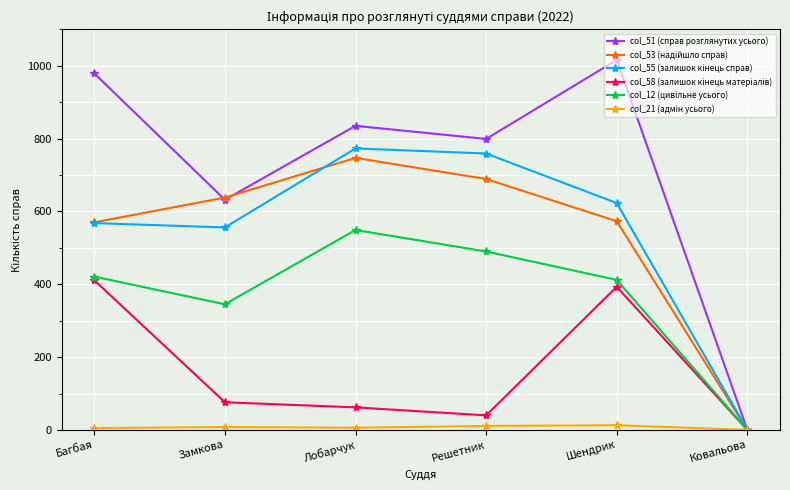

What is the label of the 4th point from the right?

Лобарчук